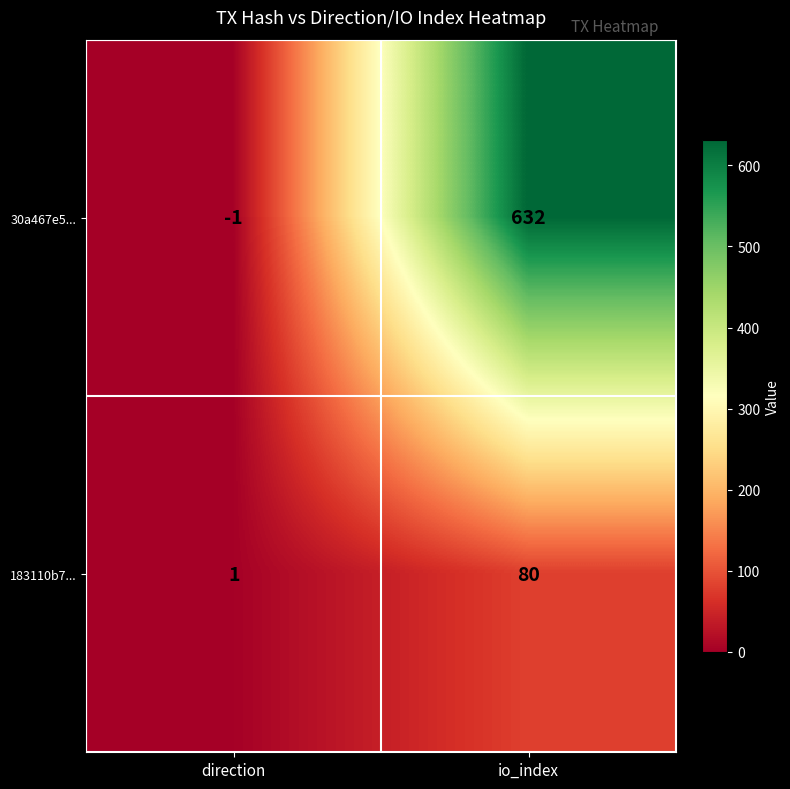

List the series in order of their overall mean, lowest first.

183110b7..., 30a467e5...